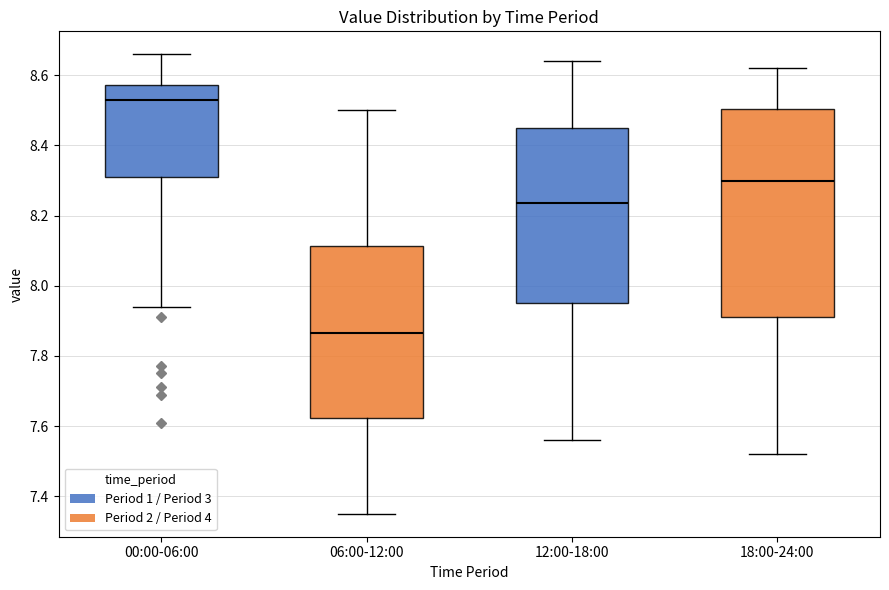

Reading left to right, transcribe this box plot: for each box, give where its median line is, the range the box spans, and where its two whiskers end, as read against the y-axis. The values are not printed on the chart, so give them approximately, as read against the axis.

00:00-06:00: median 8.54, box 8.32 to 8.58, whiskers 7.94 to 8.66
06:00-12:00: median 7.86, box 7.62 to 8.12, whiskers 7.36 to 8.50
12:00-18:00: median 8.24, box 7.96 to 8.46, whiskers 7.56 to 8.64
18:00-24:00: median 8.30, box 7.92 to 8.50, whiskers 7.52 to 8.62